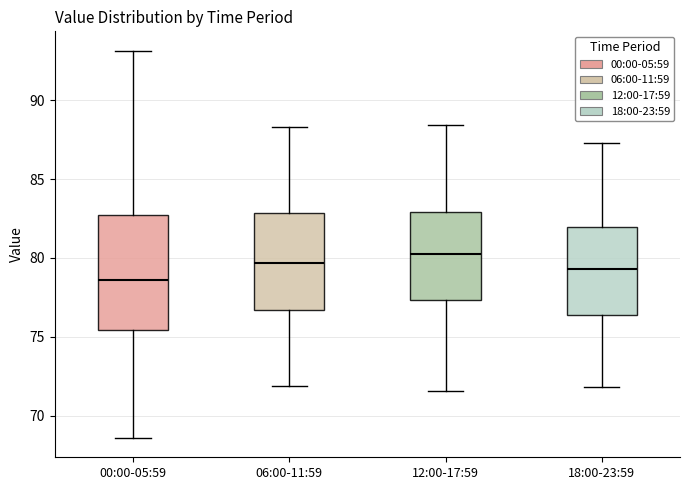

Which box is the tallest, from its lower edge to its upper edge?

00:00-05:59